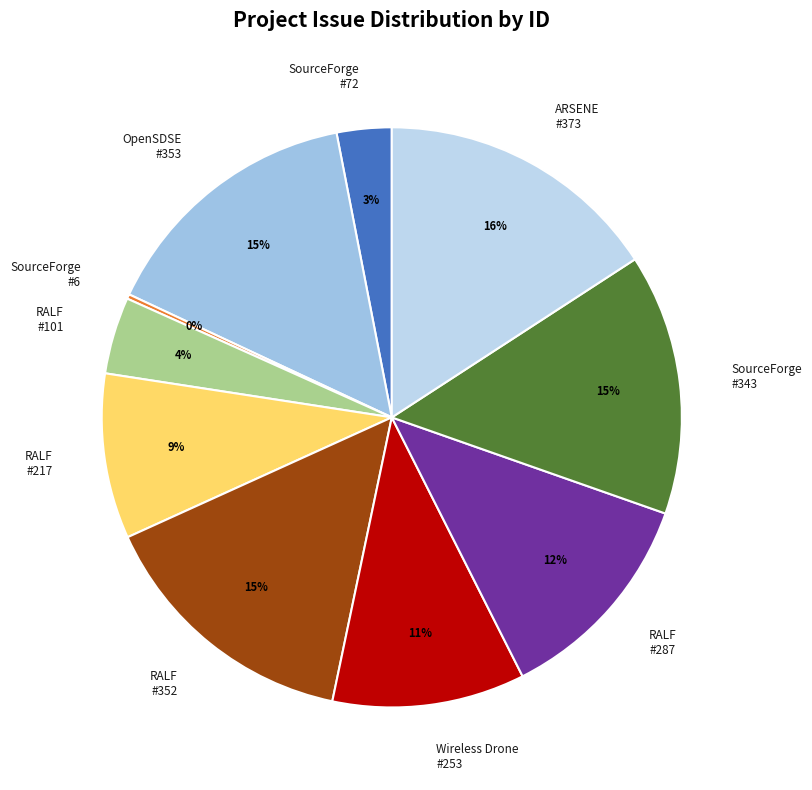

Does RALF #101 represent more than half of the total?

No